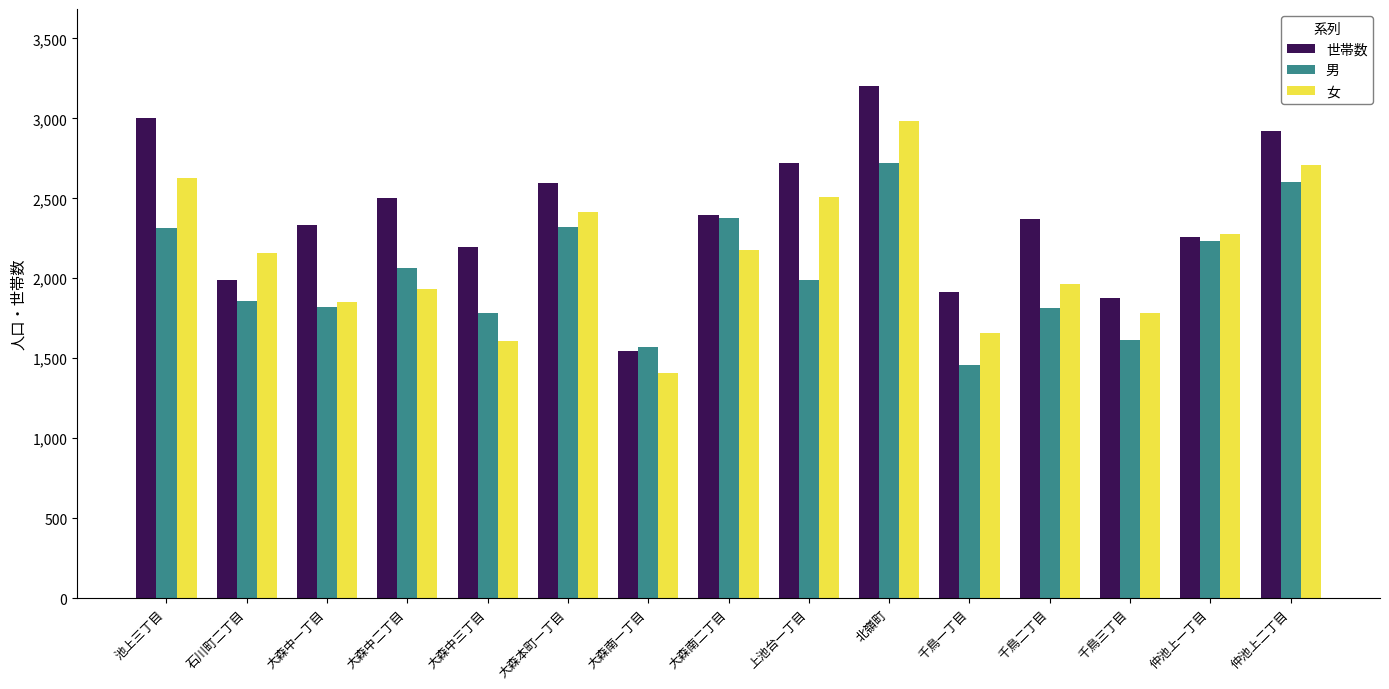

What is the difference between the 女 values at 大森中一丁目 and 千鳥二丁目?

113